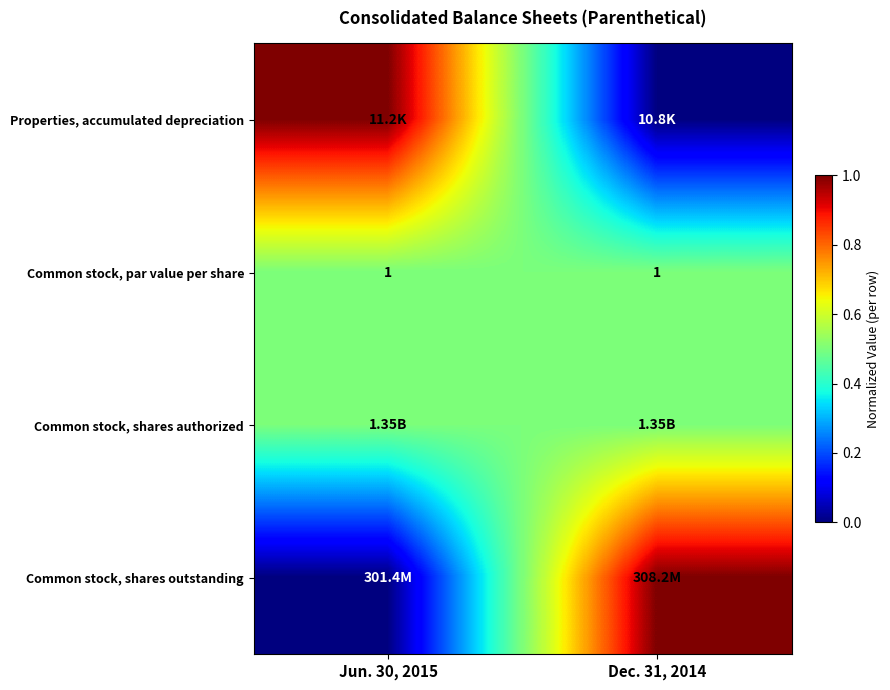

What is the sum of all Common stock, par value per share values?

2.0